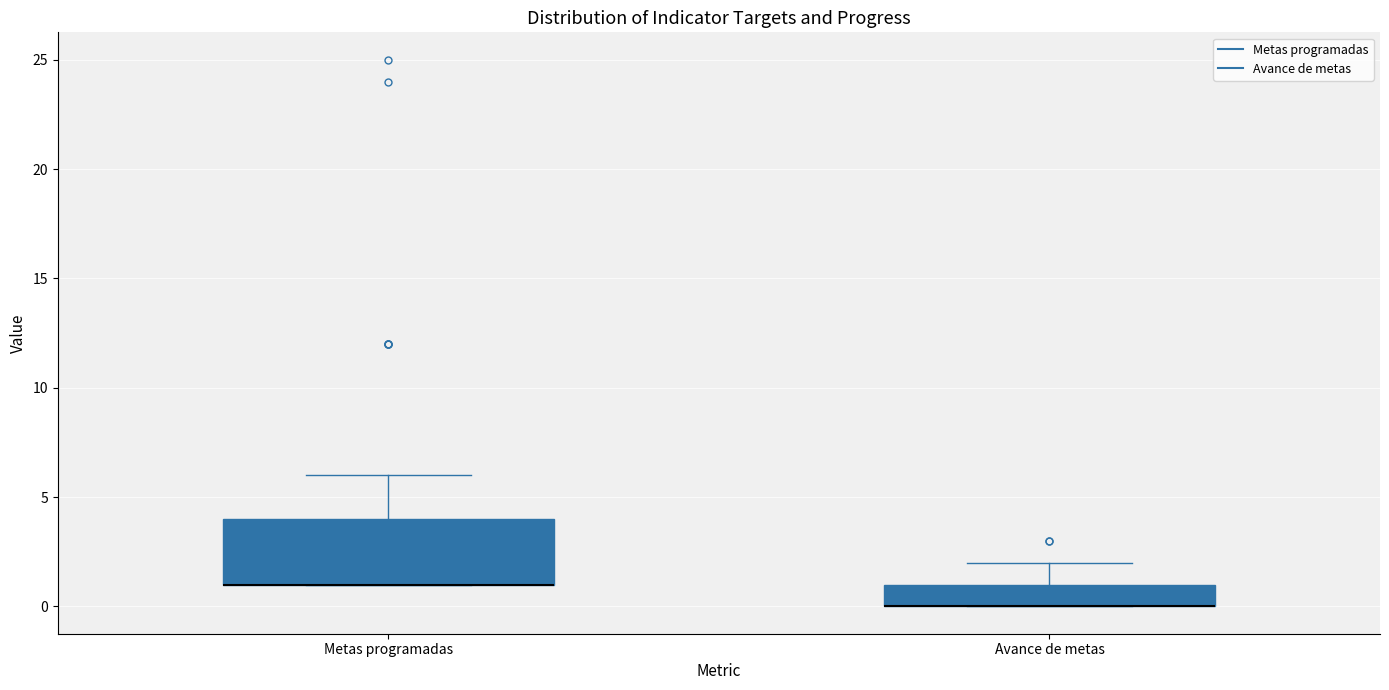

Reading left to right, transcribe this box plot: for each box, give where its median line is, the range the box spans, and where its two whiskers end, as read against the y-axis. The values are not printed on the chart, so give them approximately, as read against the axis.

Metas programadas: median 1 (drawn on the box's lower edge), box 1 to 4, whiskers 1 to 6
Avance de metas: median 0 (drawn on the box's lower edge), box 0 to 1, whiskers 0 to 2